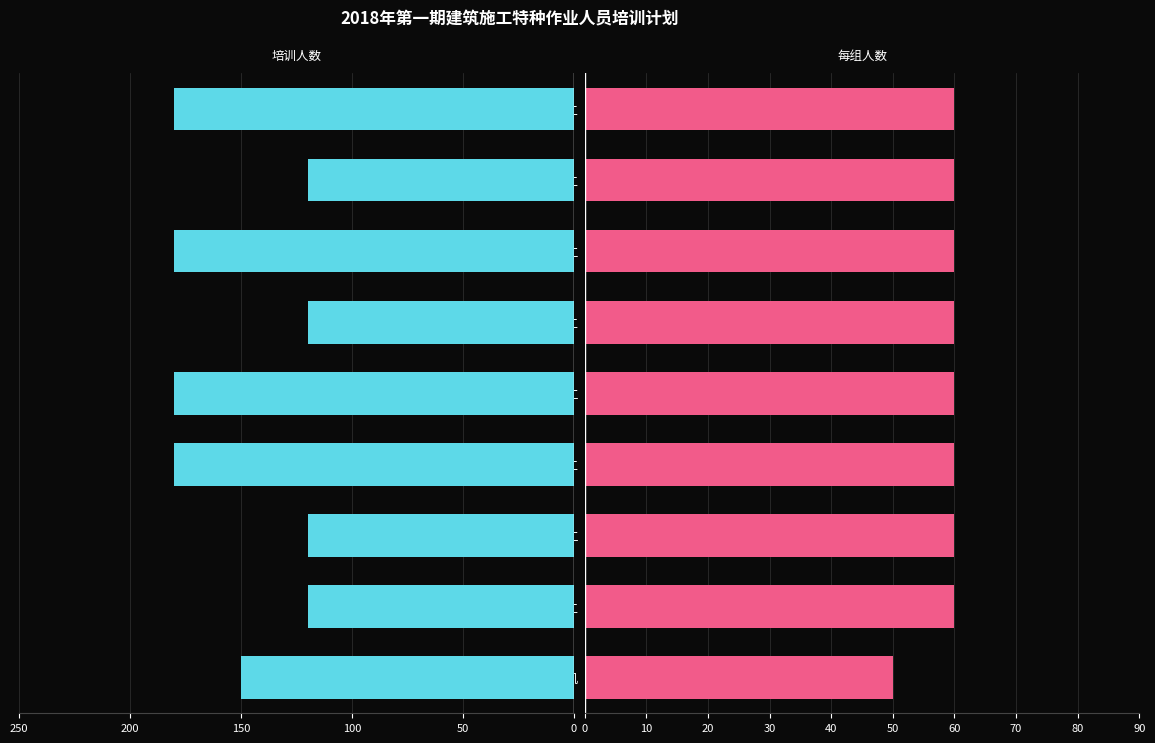

What are all the series names shown in the legend?

培训人数, 每组人数